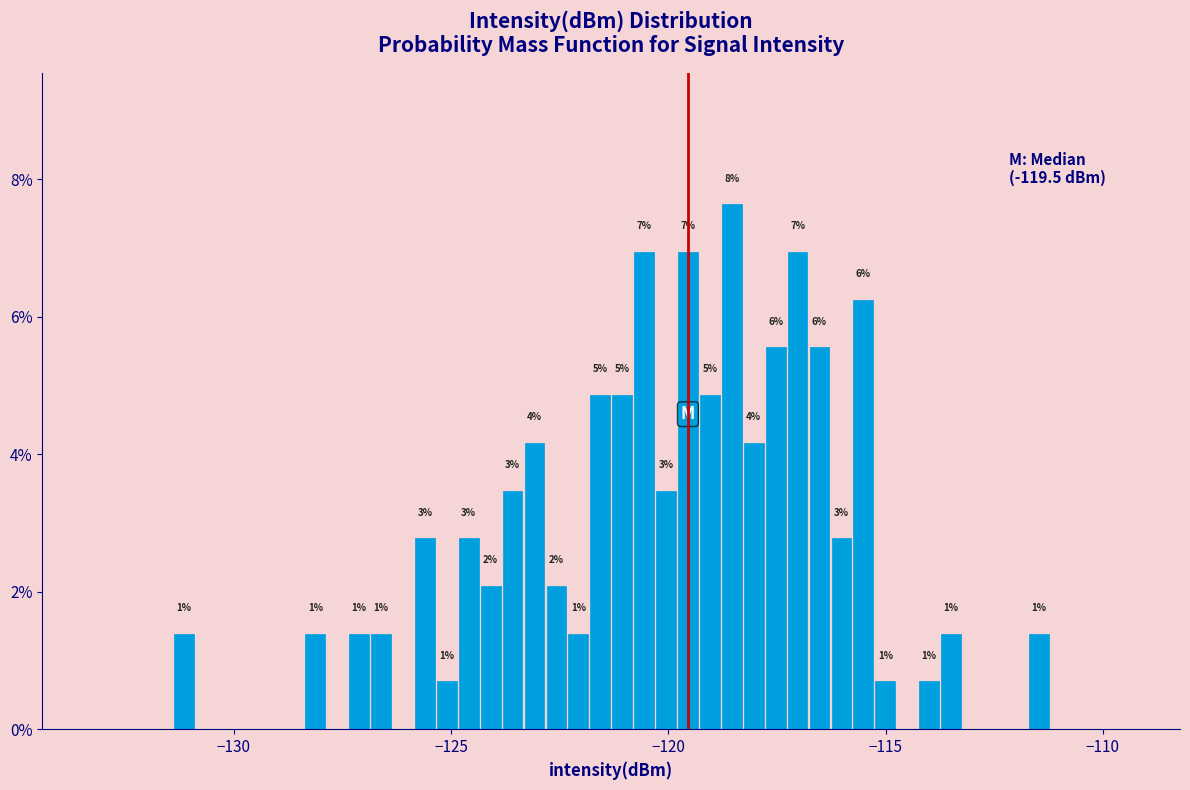

Read against the x-axis, roughly where is the centre of the tallest bar?

-118.5